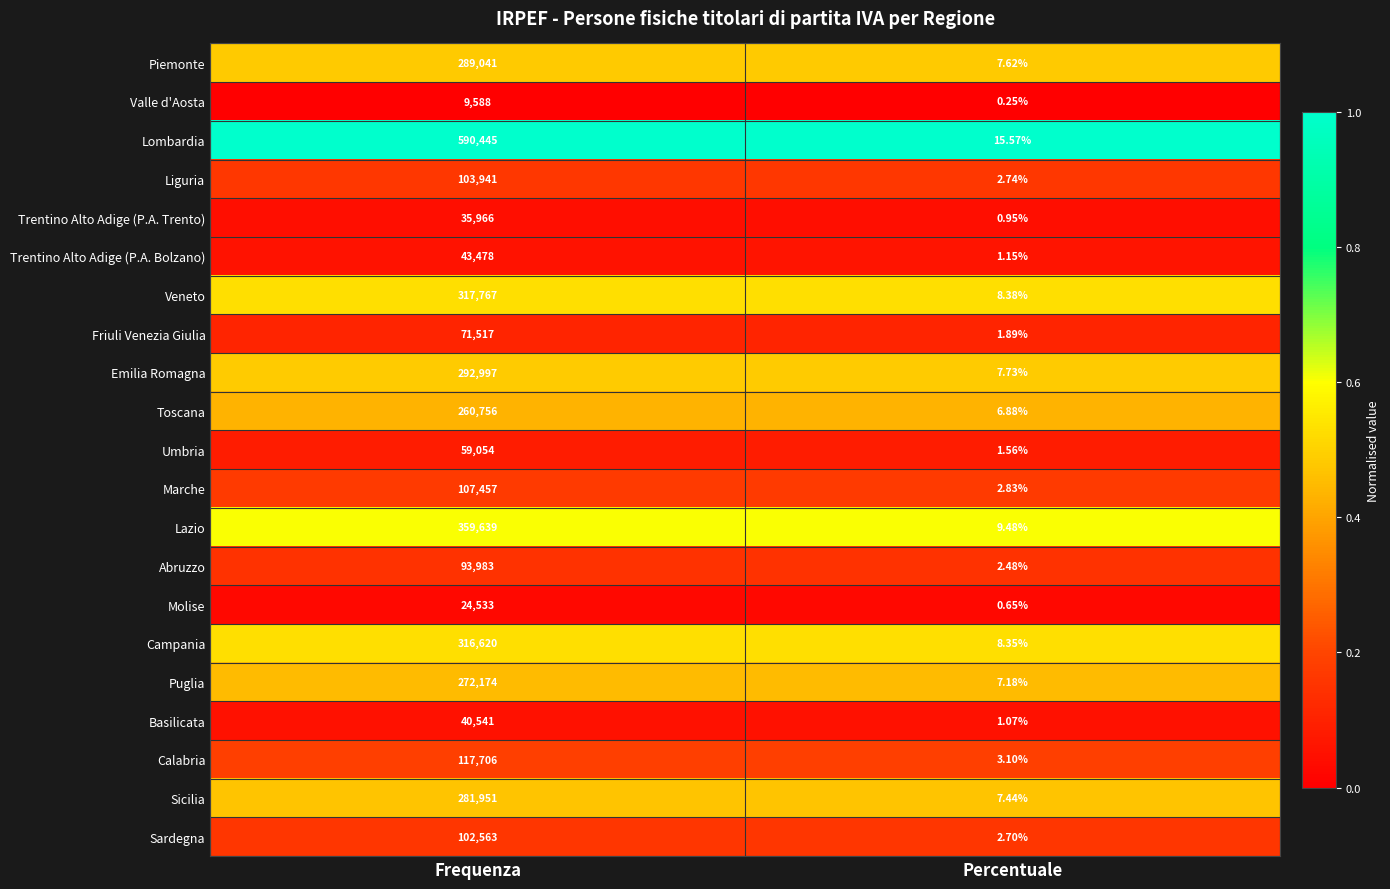

At which category is the sum across all series the highest?

Frequenza